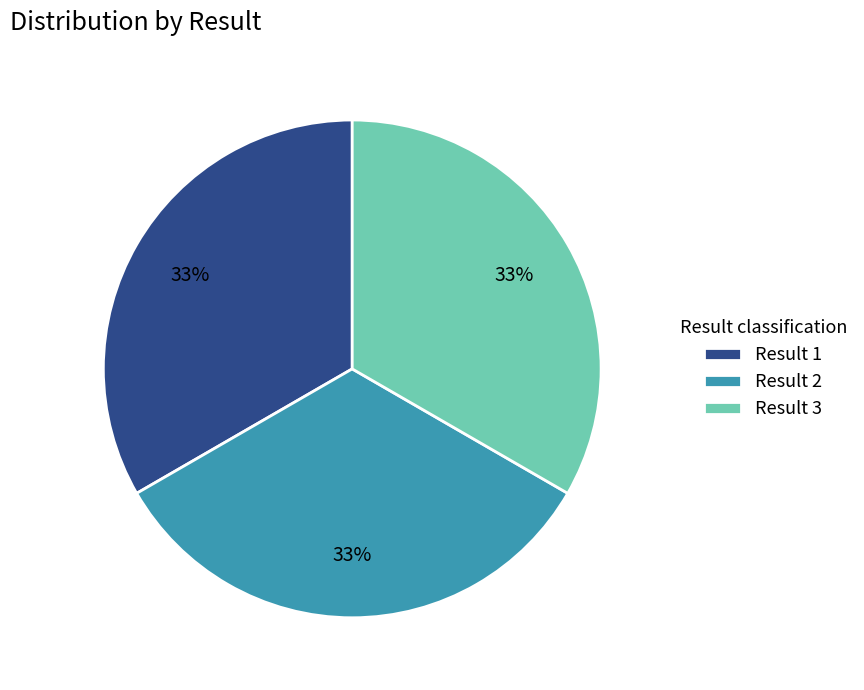

What is the ratio of the value at Result 3 to the value at Result 1?

1.0